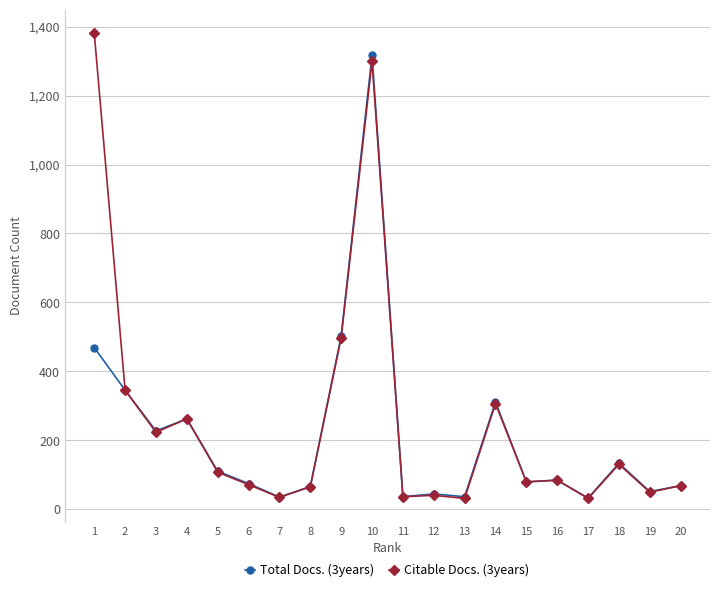

How many values in the Citable Docs. (3years) series are below 84?

10